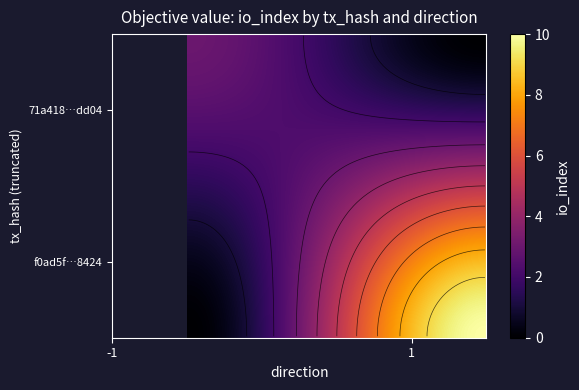

What is the approximate value of f0ad5fe2f51d5b473db4adccfb6469f948a8424 at io_index?

10